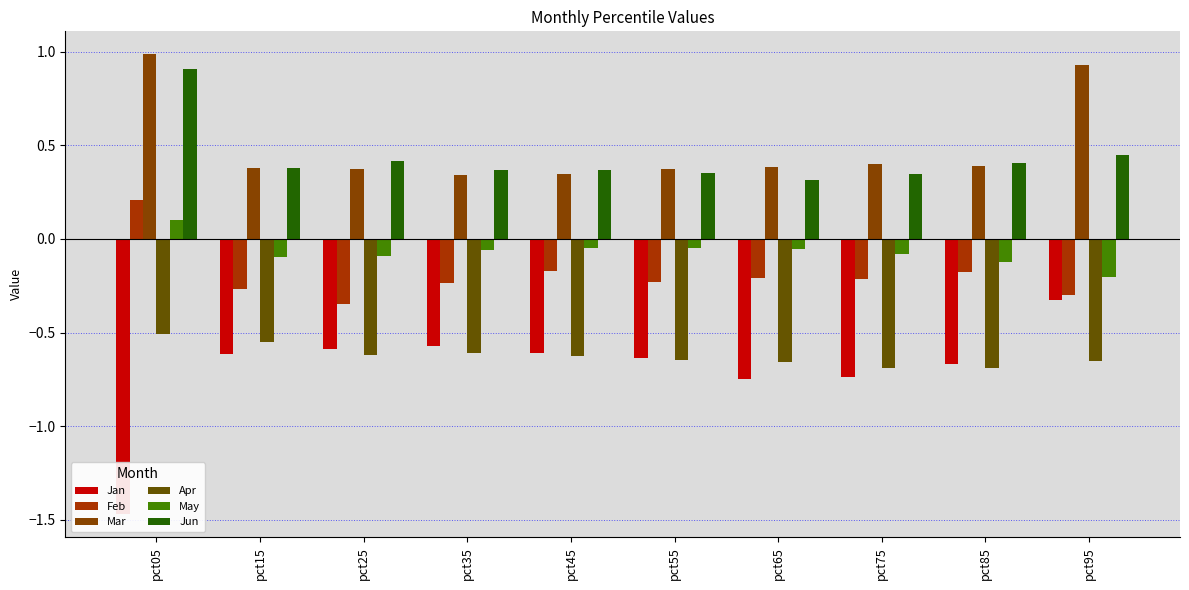

Reading left to right, transcribe all the data shown in this chart.

Jan: -1.5	-0.6	-0.6	-0.6	-0.6	-0.6	-0.7	-0.7	-0.7	-0.3
Feb: 0.2	-0.3	-0.3	-0.2	-0.2	-0.2	-0.2	-0.2	-0.2	-0.3
Mar: 1.0	0.4	0.4	0.3	0.3	0.4	0.4	0.4	0.4	0.9
Apr: -0.5	-0.6	-0.6	-0.6	-0.6	-0.6	-0.7	-0.7	-0.7	-0.6
May: 0.1	-0.1	-0.1	-0.1	-0.0	-0.0	-0.1	-0.1	-0.1	-0.2
Jun: 0.9	0.4	0.4	0.4	0.4	0.3	0.3	0.3	0.4	0.4